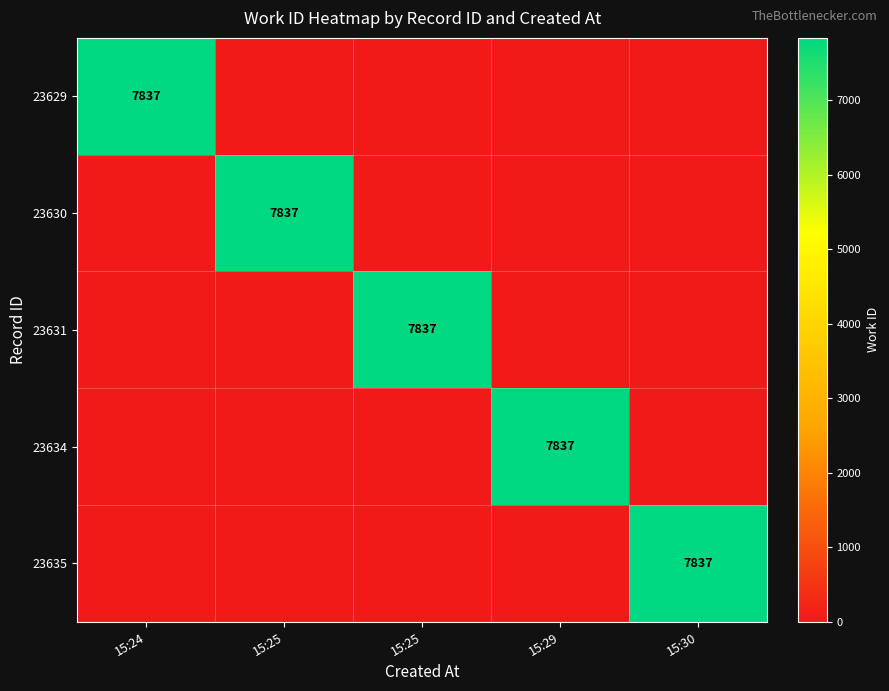

What is the difference between the highest and lowest values at 15:25?

7837